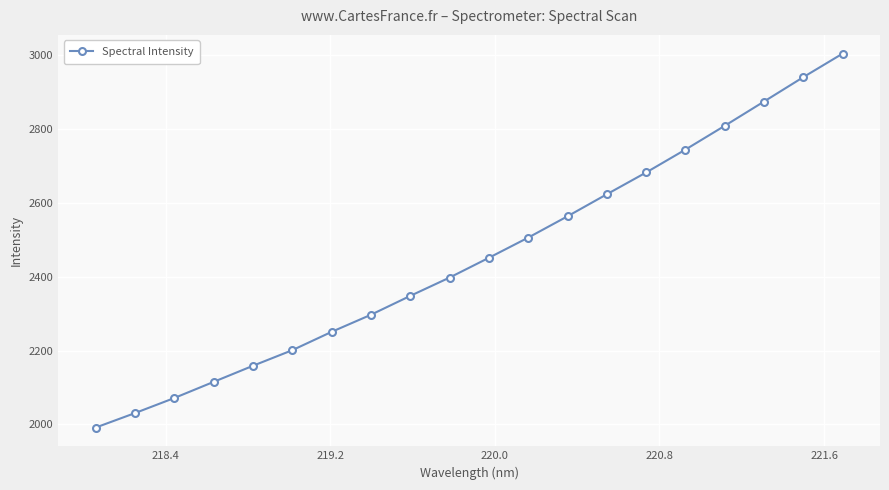

How many lines are shown in the chart?

1